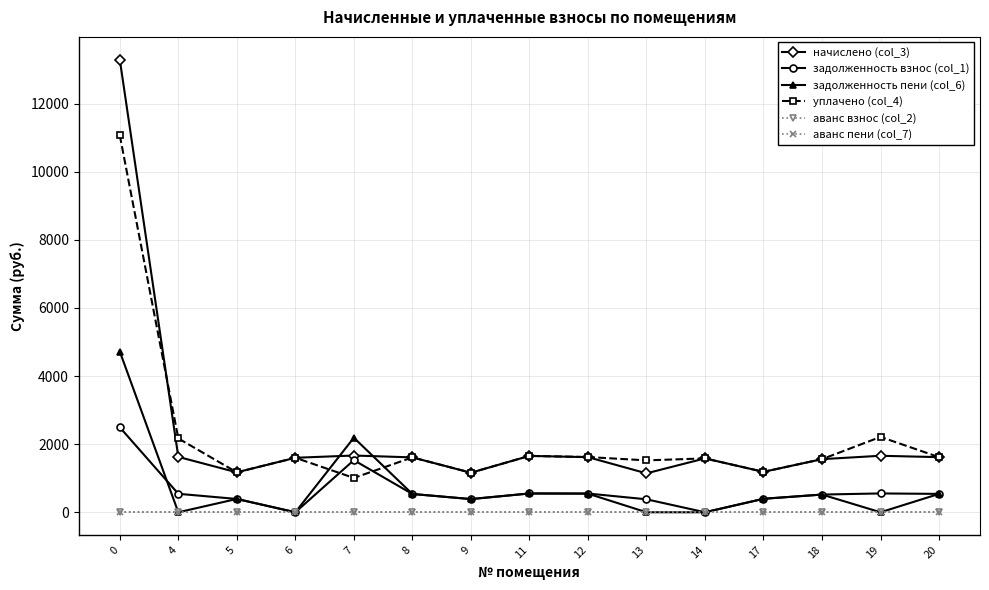

Does the chart have visible grid lines?

Yes